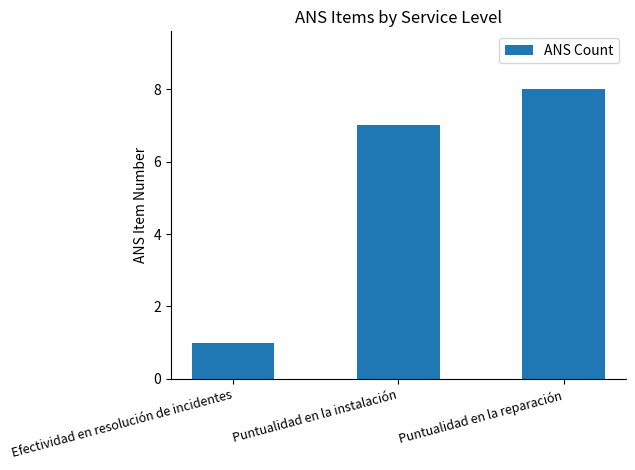

What is the label of the 3rd bar from the left?

Puntualidad en la reparación